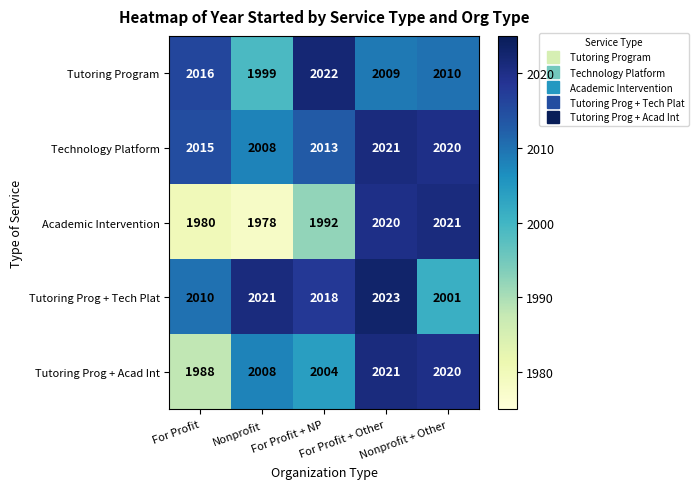

What is the greatest value displayed?

2023